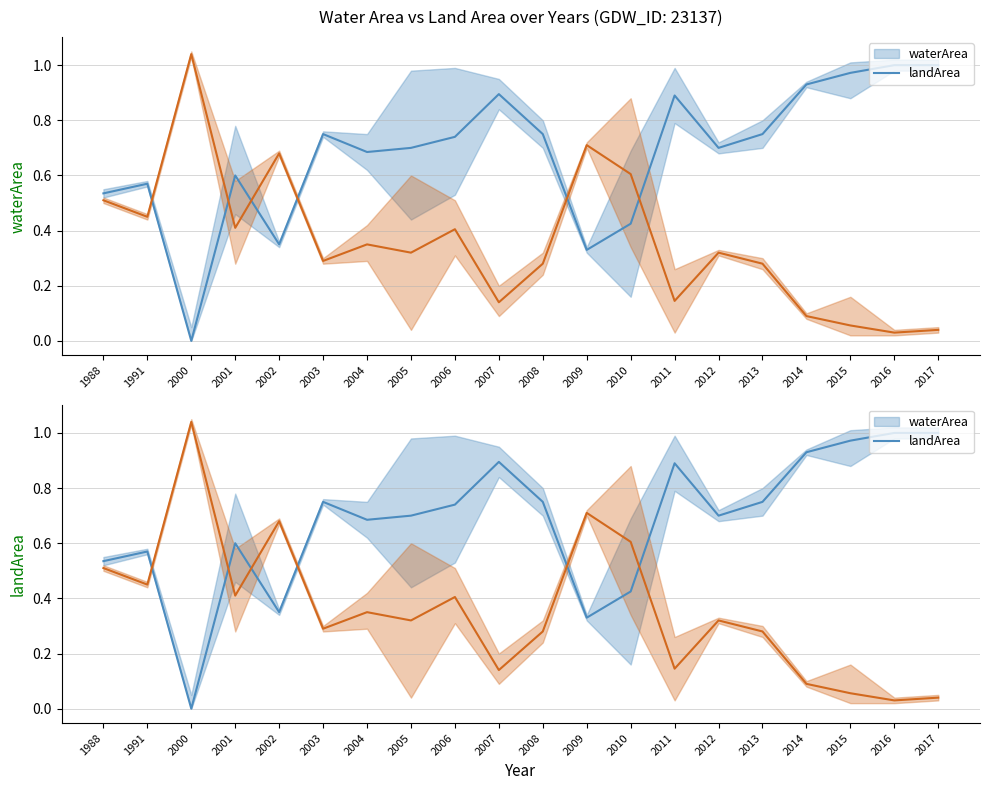

What is the value of the waterArea mean point at the 2nd from the left?

0.6